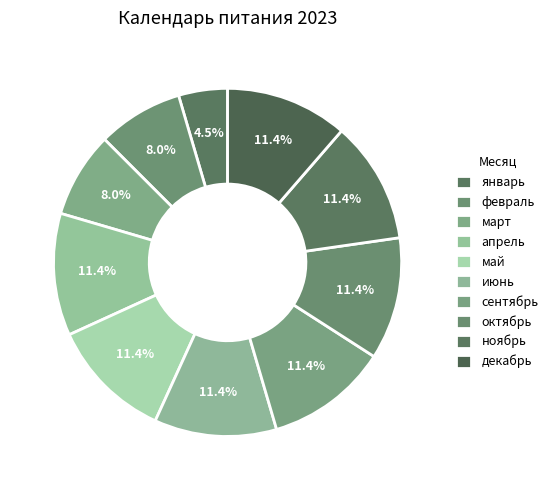

True or false: ноябрь accounts for 24% of the total.

False